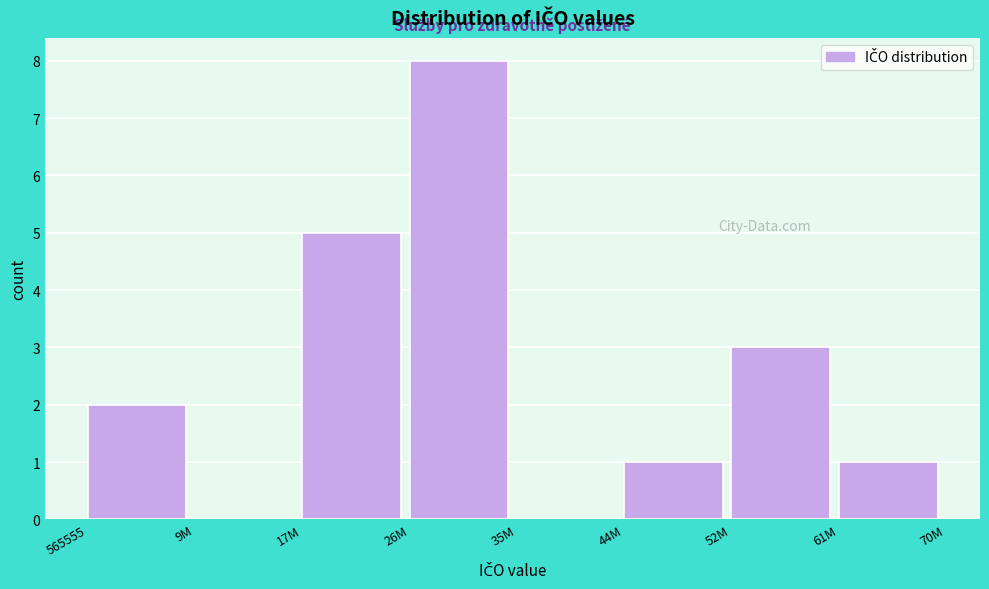

Reading right to left, transcribe all the data shown in this chart.

61M=1	52M=3	44M=1	35M=0	26M=8	17M=5	9M=0	565555=2